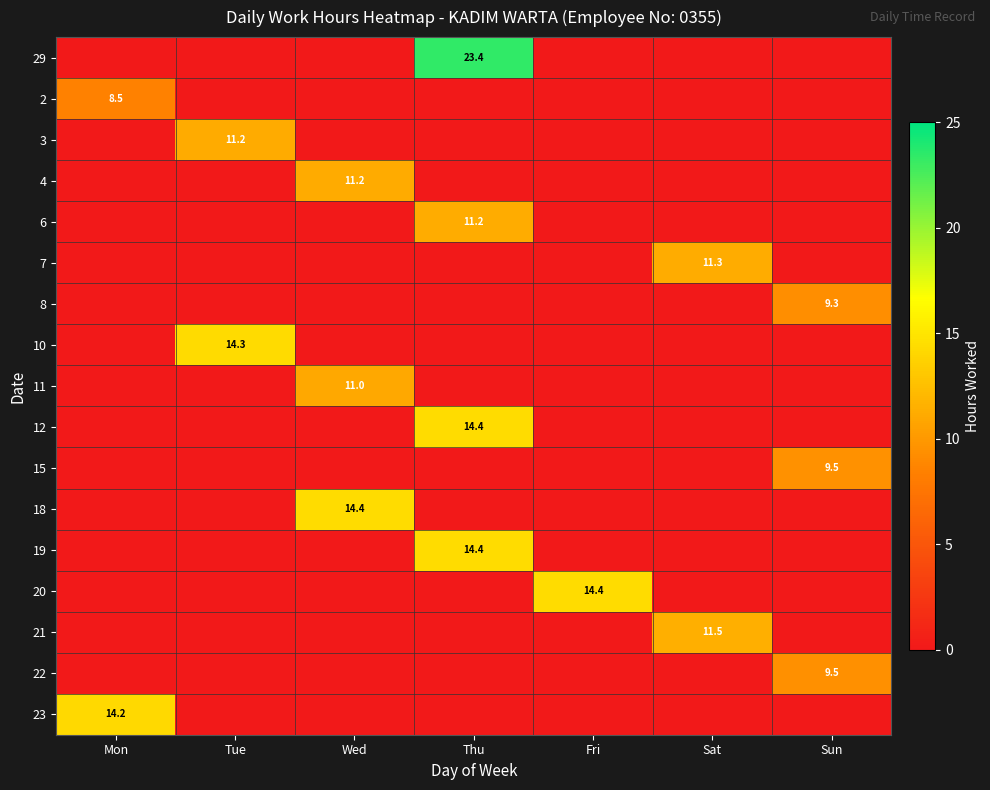

Which label corresponds to the largest value in the chart?

Thu